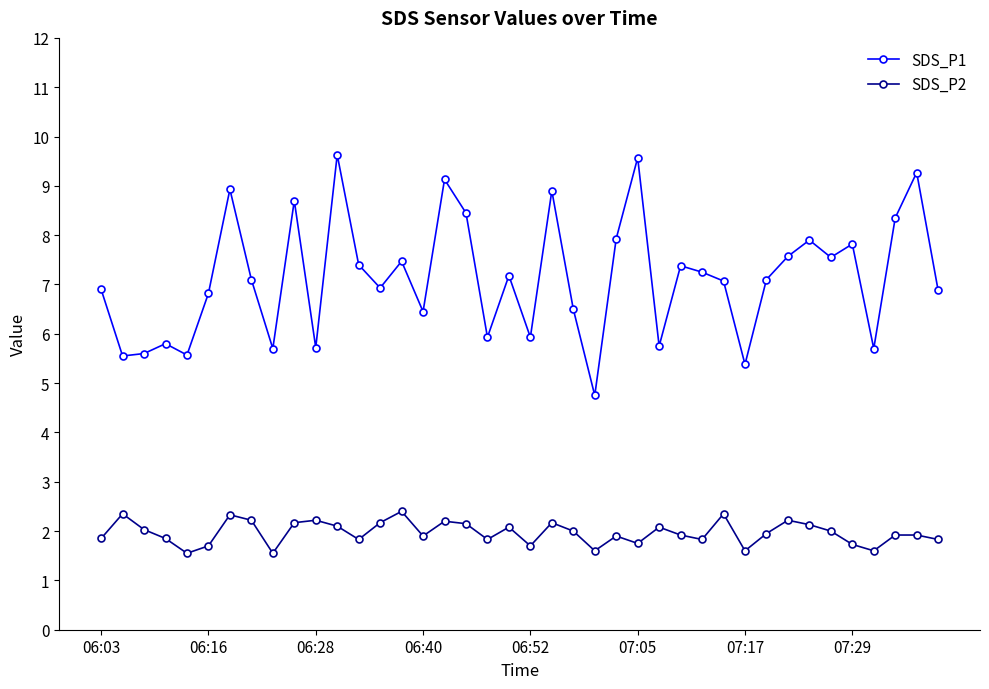

What is the smallest value displayed?

1.6